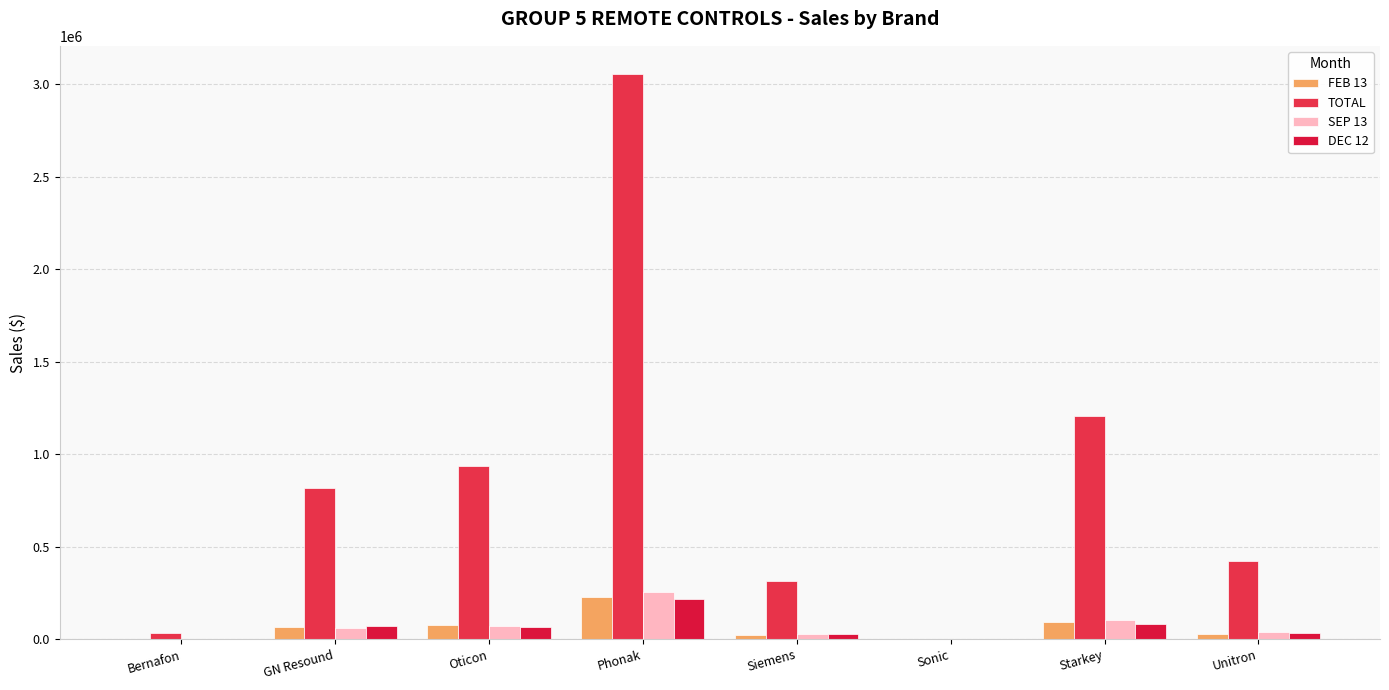

What is the sum of the TOTAL values at Bernafon and Siemens?

350852.2